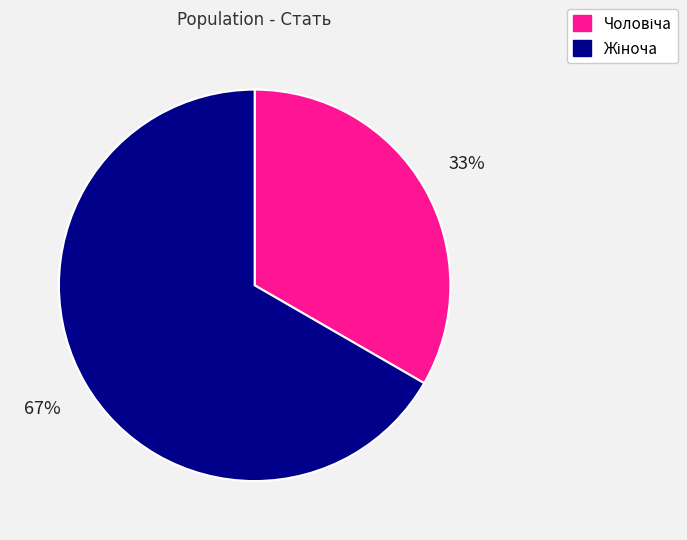

Does any single category account for the majority?

Yes